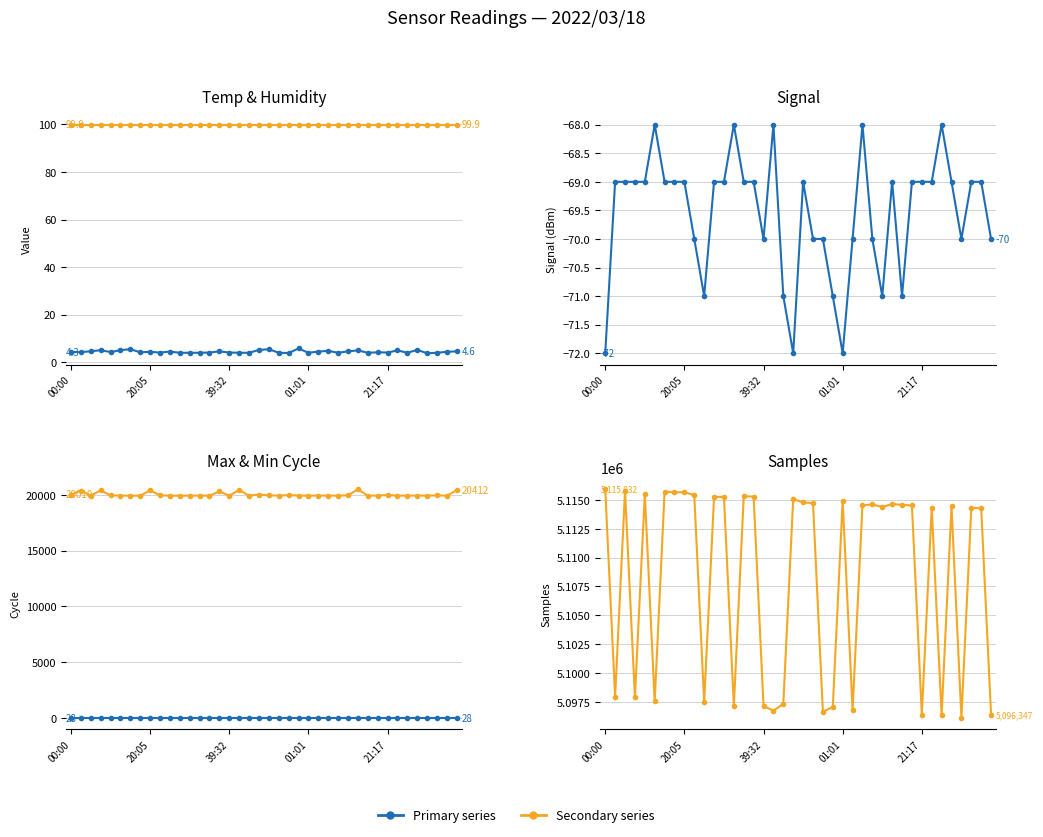

True or false: Temp and Signal intersect in this chart.

False